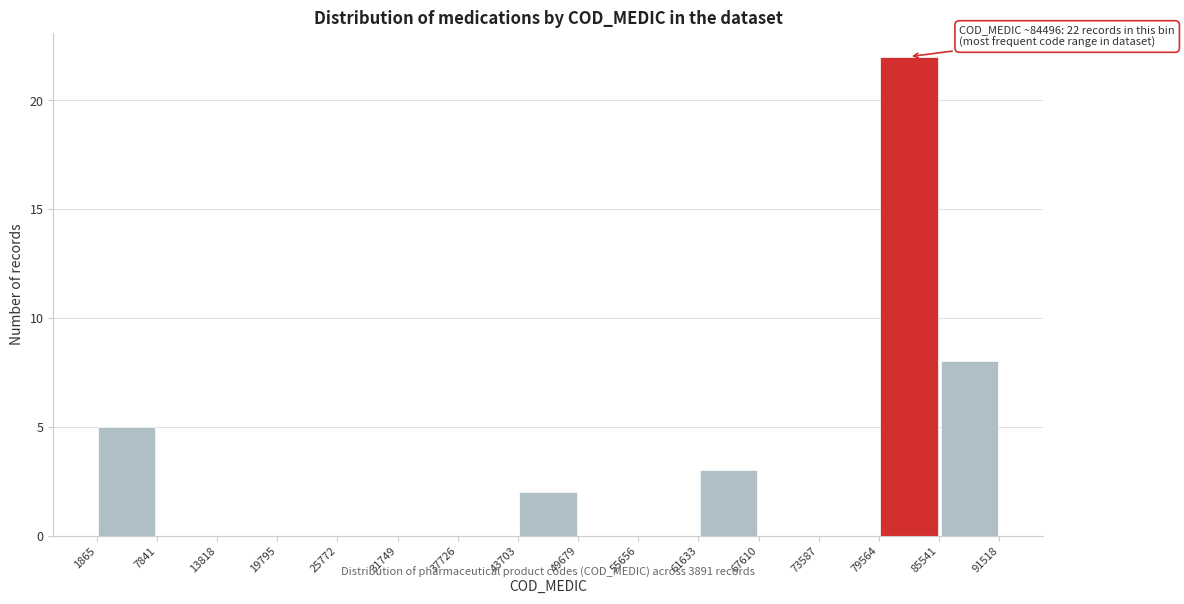

Which range on the x-axis has the tallest bar?

79564 to 85541